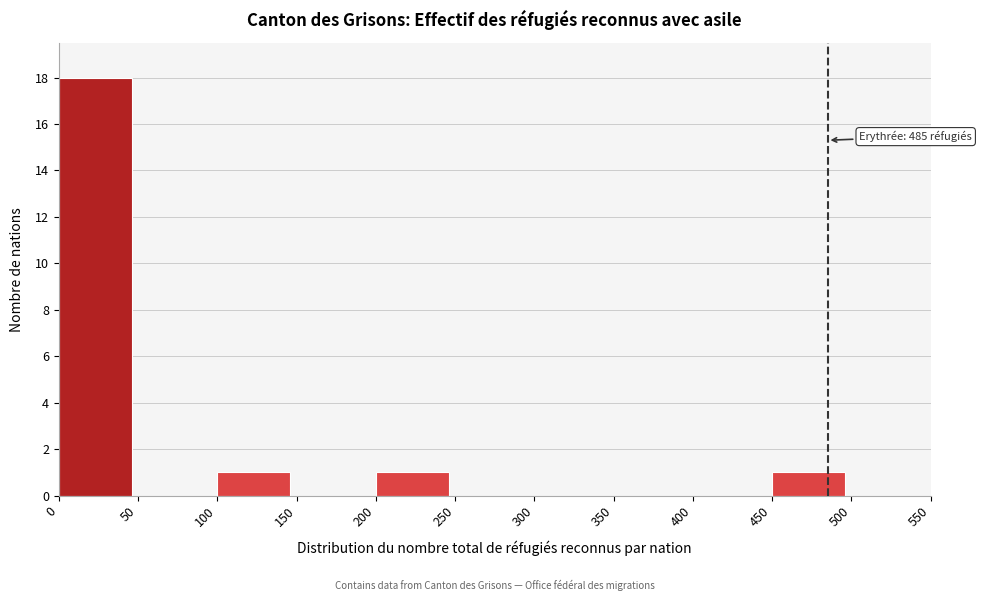

Over which range of the x-axis is the bar tallest?

0 to 50